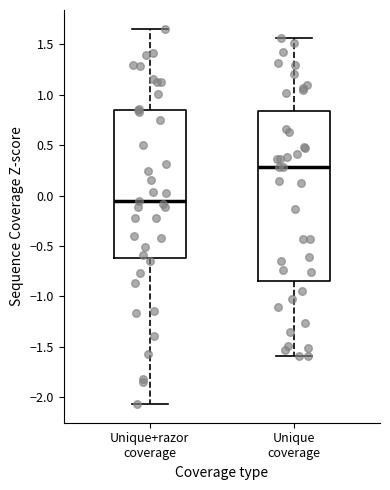

Reading left to right, read every box against the y-axis: the position of its median line, the range the box covers, and the ends of its whiskers. The values are not printed on the chart, so give them approximately, as read against the axis.

Unique+razor coverage: median -0.05, box -0.60 to 0.85, whiskers -2.05 to 1.65
Unique coverage: median 0.30, box -0.85 to 0.85, whiskers -1.60 to 1.55